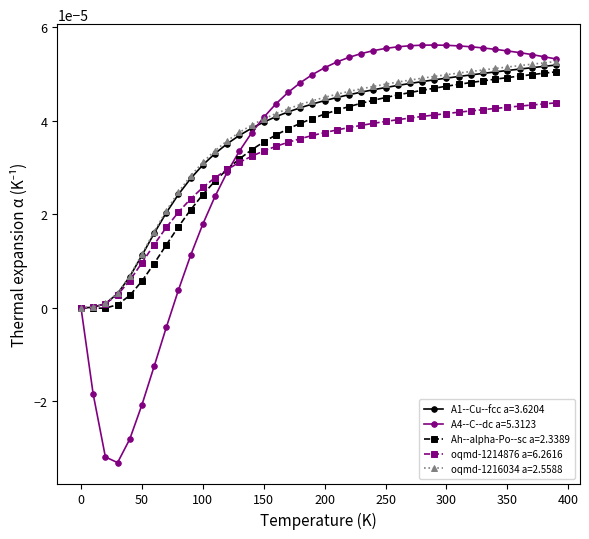

Which series has the largest range (max minus min)?

A4--C--dc a=5.3123